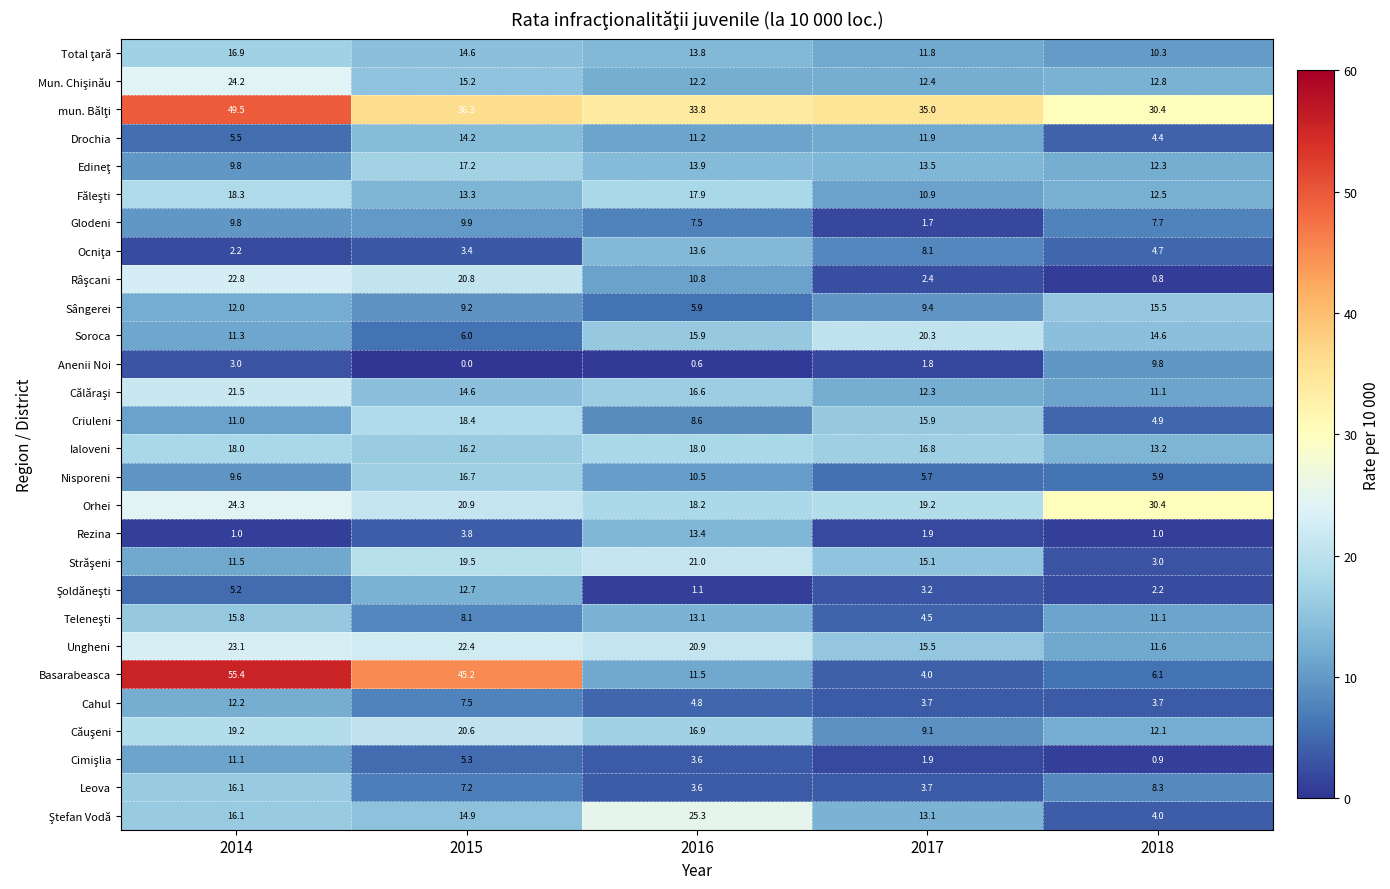

What is the total value across all series at 2015?

414.1